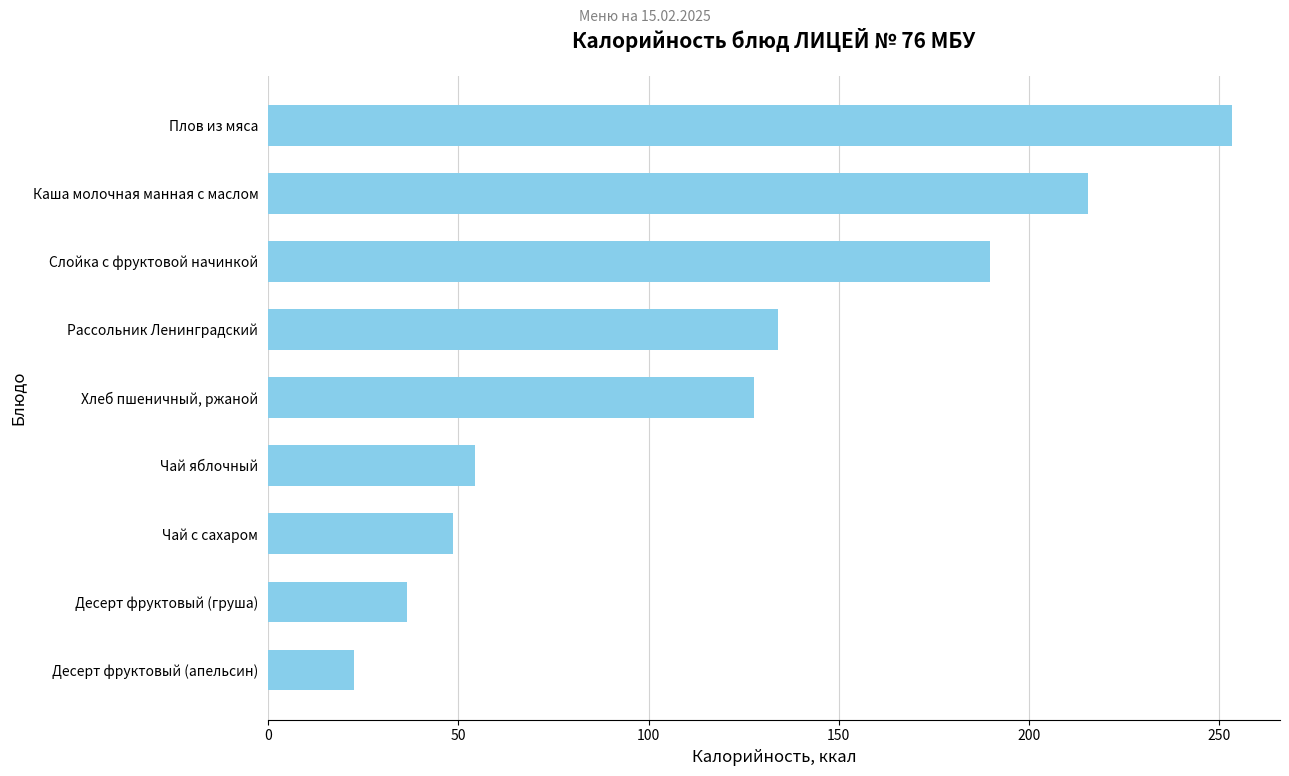

Is it true that the value at Плов из мяса is 253.3?

True